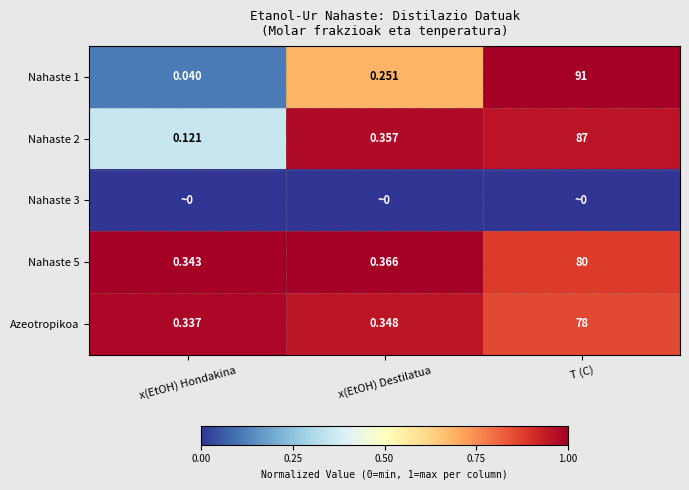

At which label is Nahaste 1 closest to 45?

x(EtOH) Destilatua